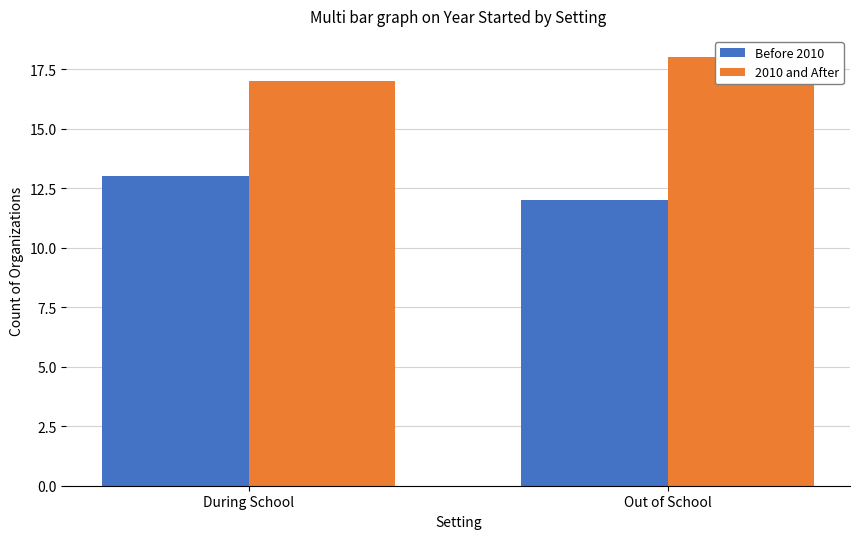

Is it true that Before 2010 equals 13 at During School?

True